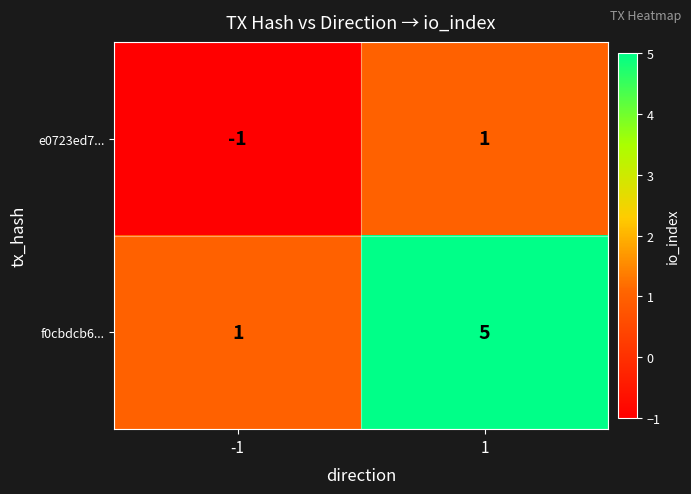

What is the difference between the maximum and minimum values in the f0cbdcb6... series?

4